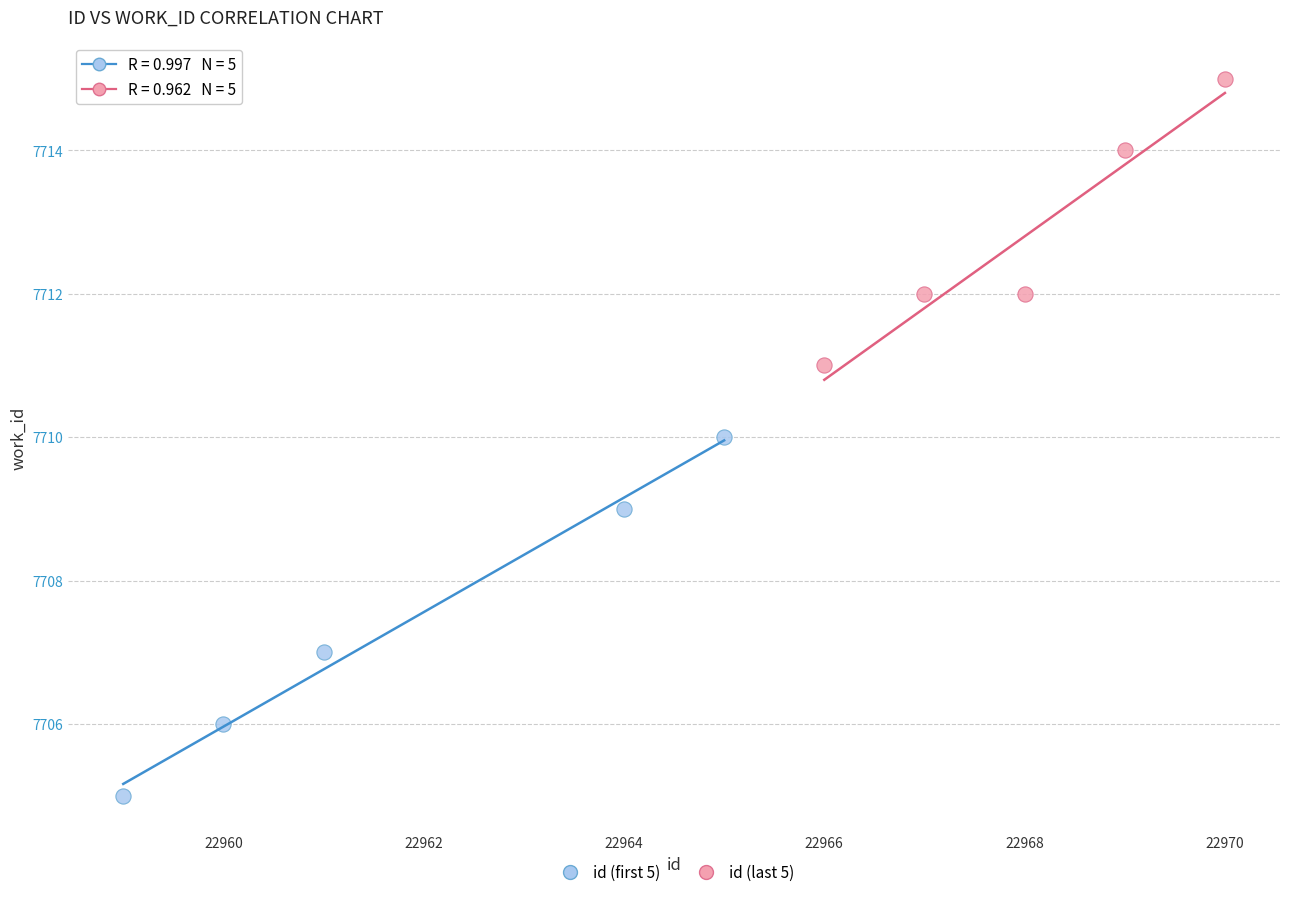

Which series has the largest Y range (max minus min)?

id (first 5)